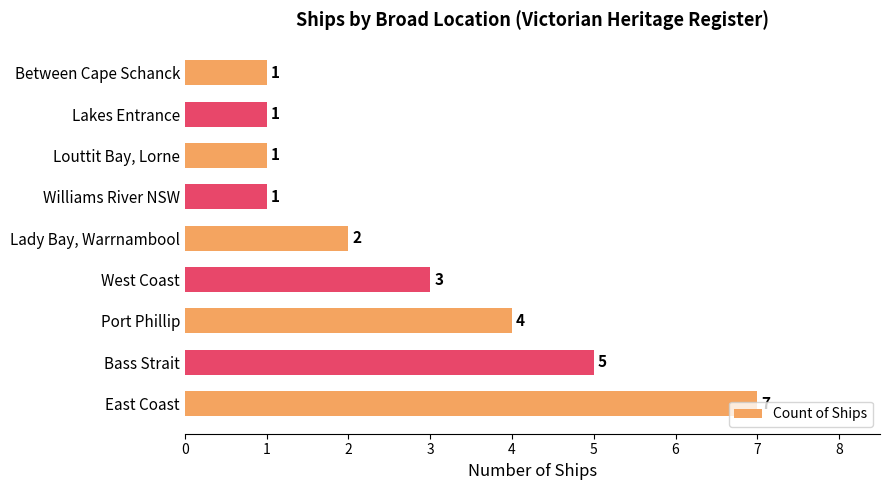

Are the bars horizontal?

Yes